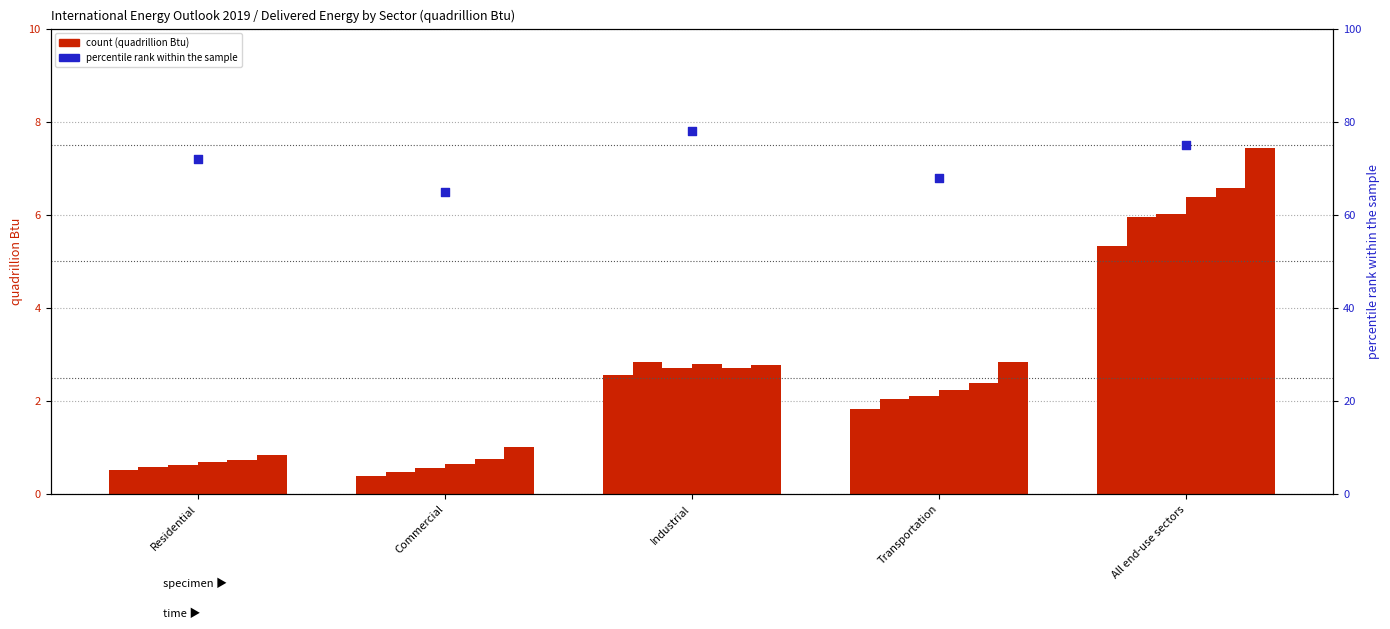

Which has a higher value, Transportation or Residential?

Residential